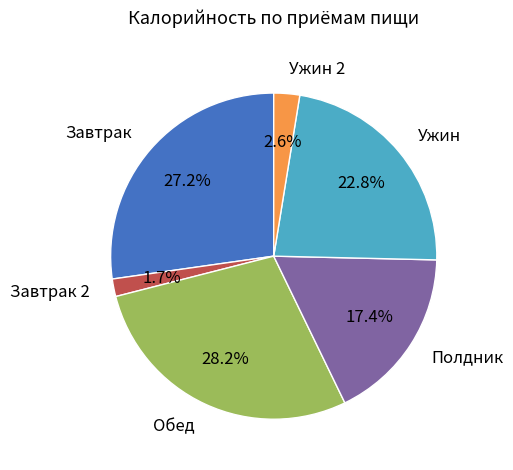

Which has a higher value, Завтрак or Ужин?

Завтрак